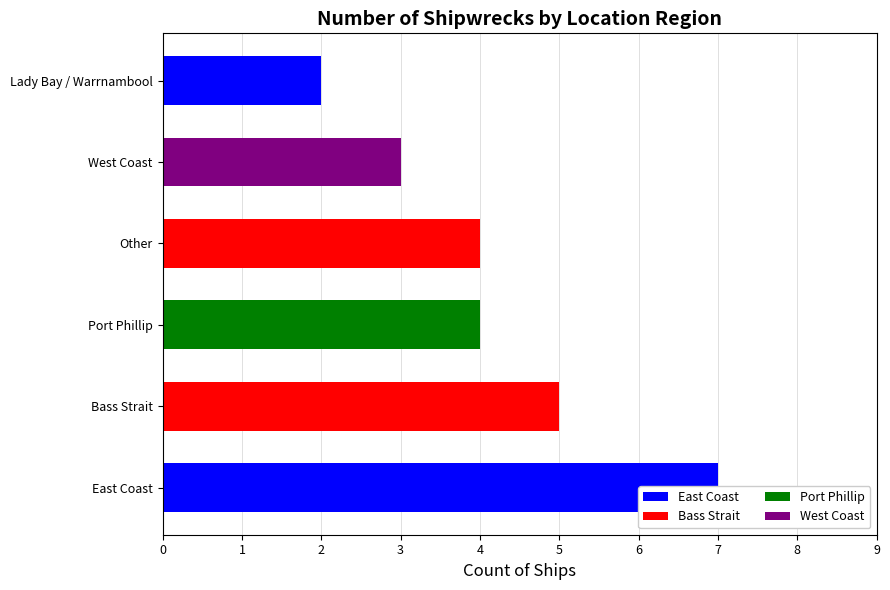

Where does the data first go above 4?

East Coast